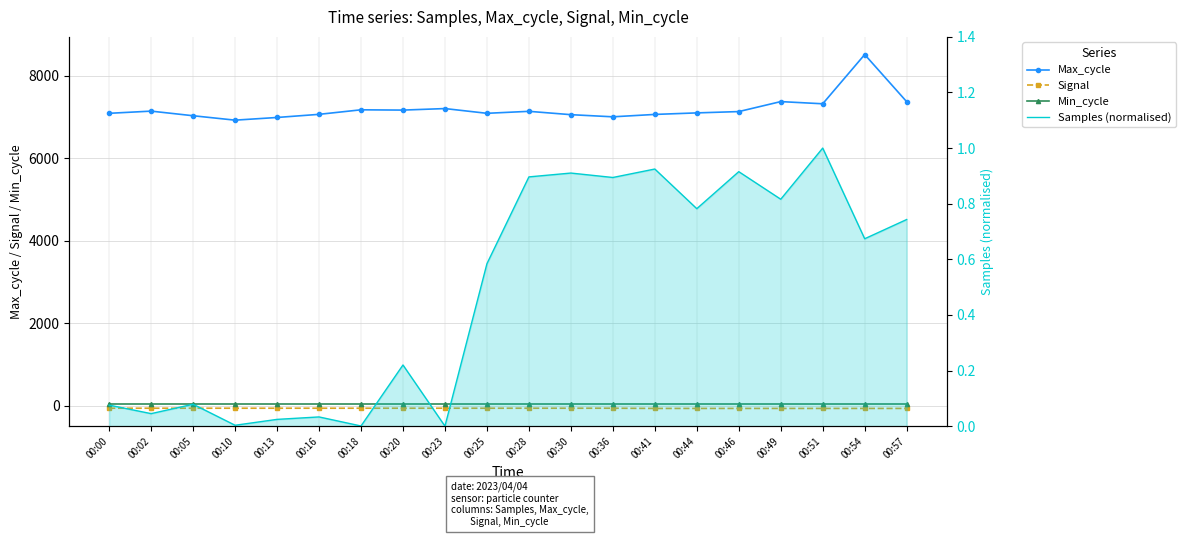

What is the difference between the second highest and minimum values in the Max_cycle series?

450.0